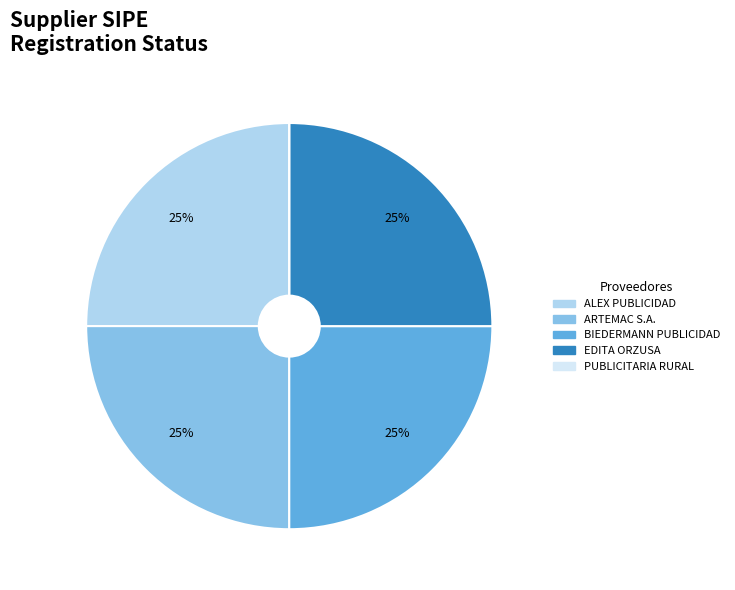

True or false: ALEX PUBLICIDAD accounts for 32% of the total.

False